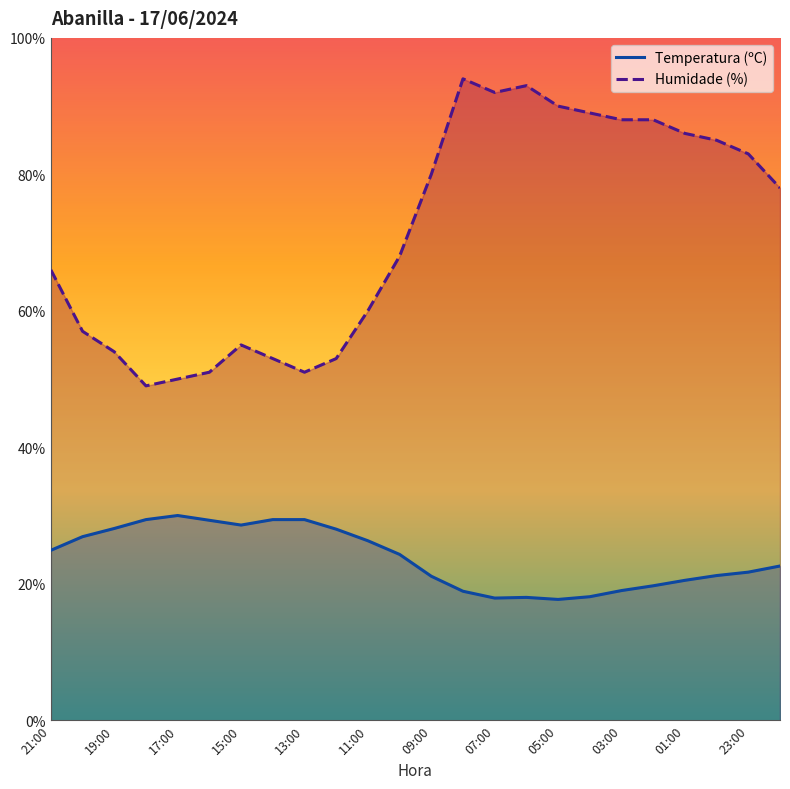

Does the chart have visible grid lines?

No